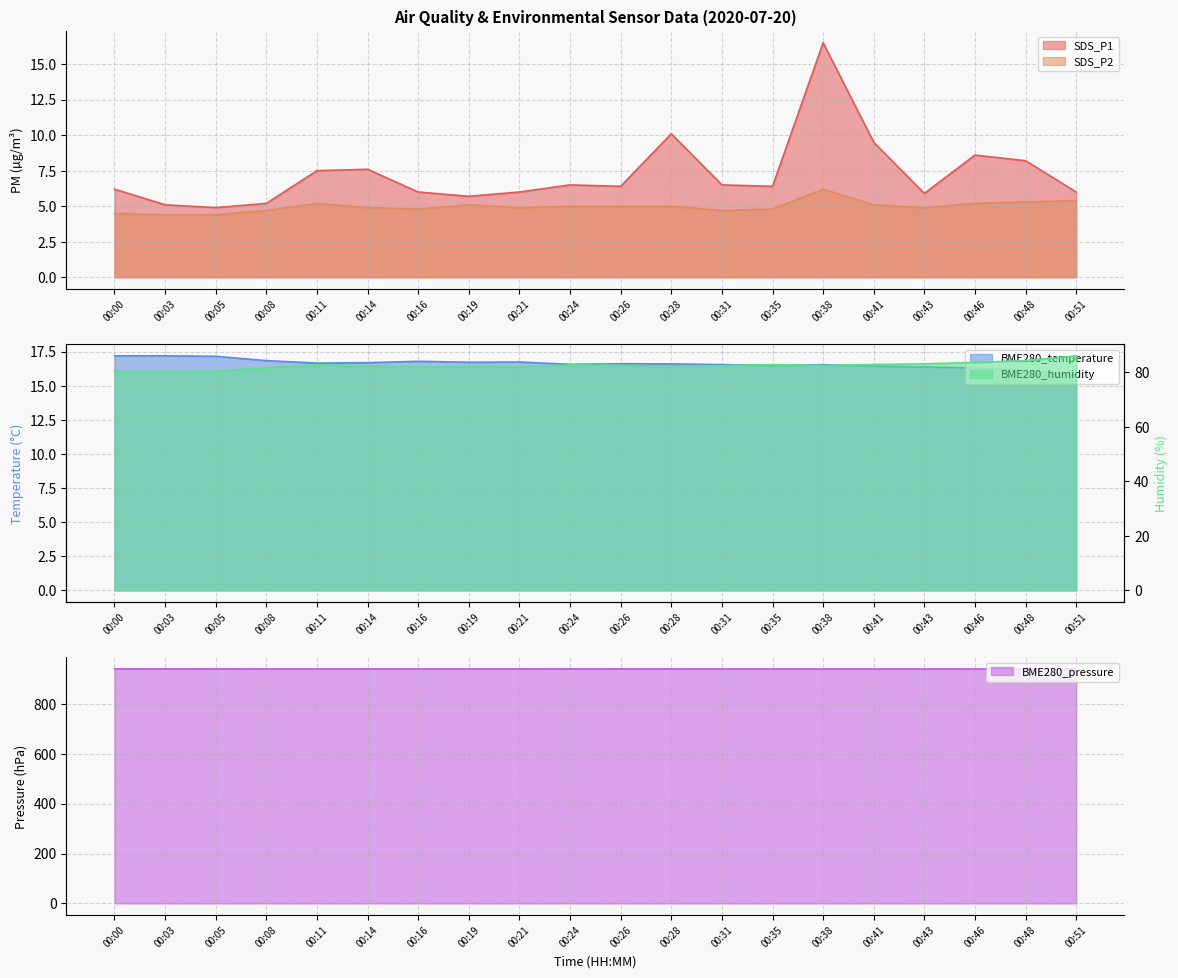

Is it true that SDS_P2 equals 6.6 at 00:00?

False